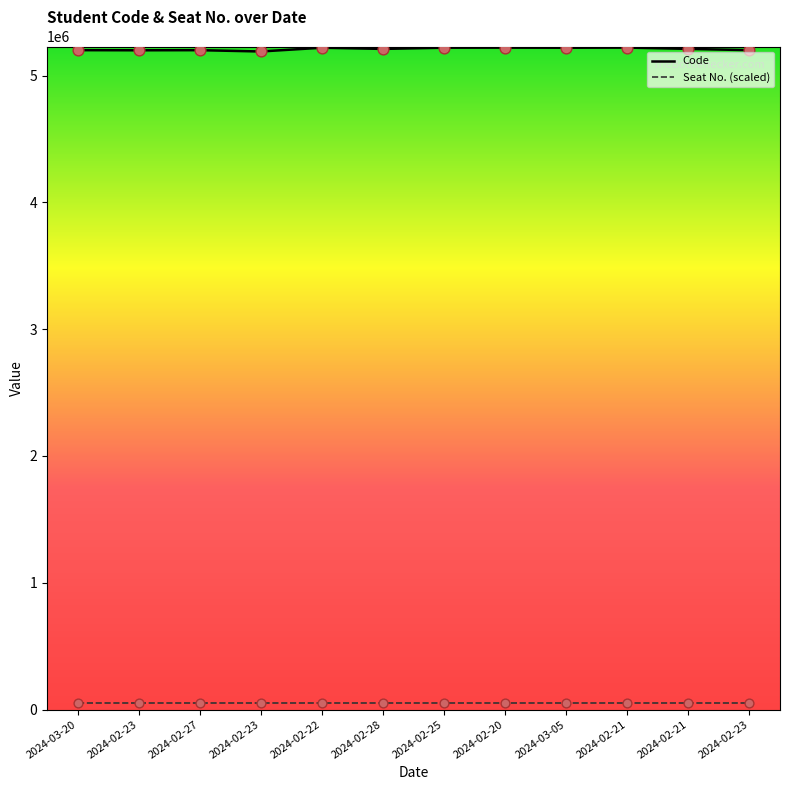

Which series has the largest total across all categories?

Code